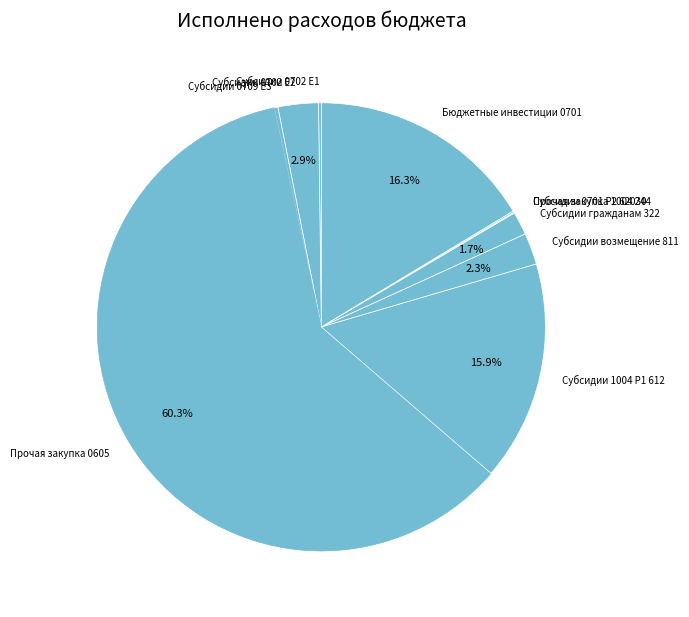

What is the ratio of the value at Субсидии 0702 E2 to the value at Субсидии возмещение 811?

1.3